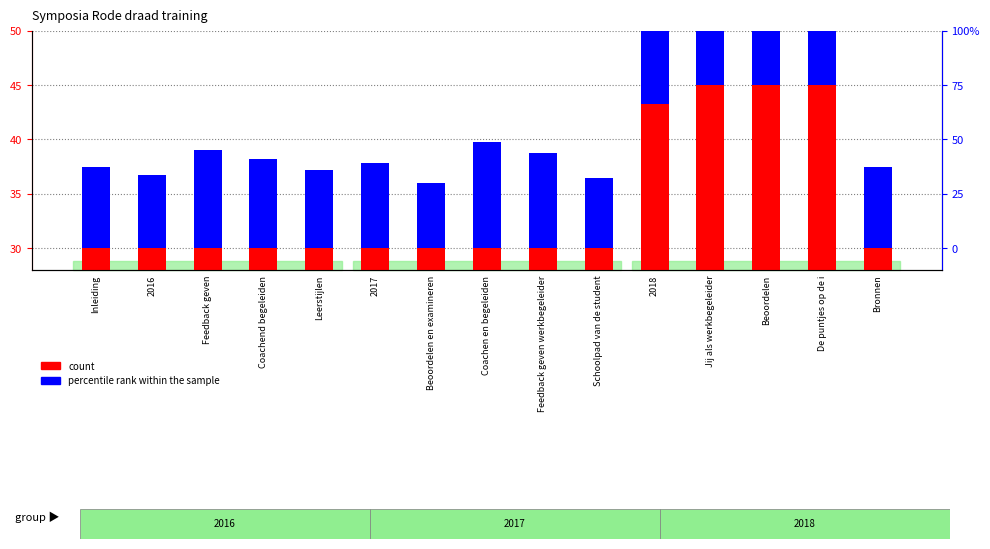

Where is percentile rank within the sample nearest to the value 8?

2017